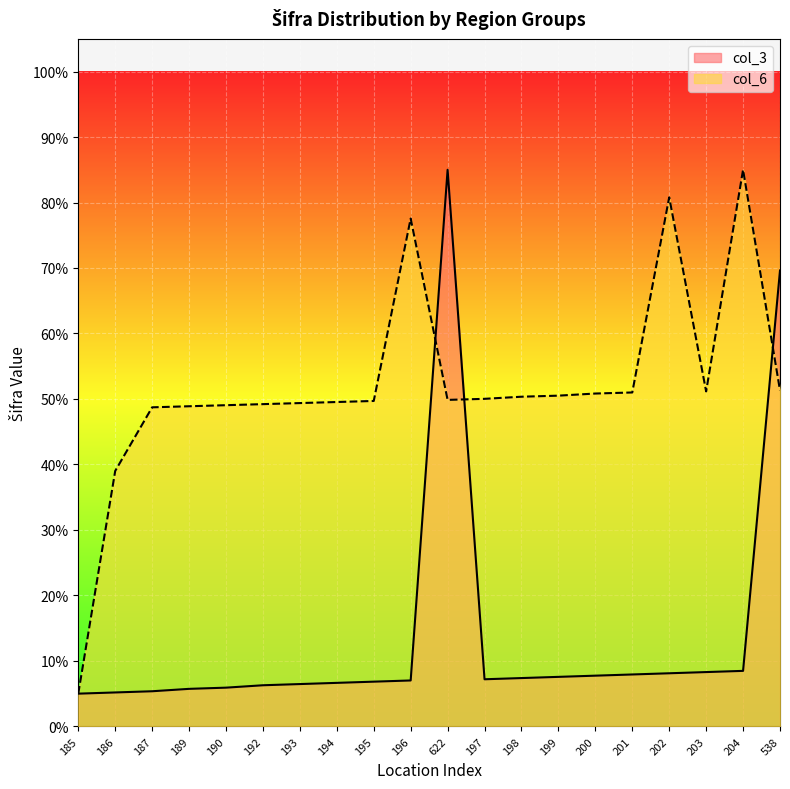

At which category is the sum across all series the highest?

622